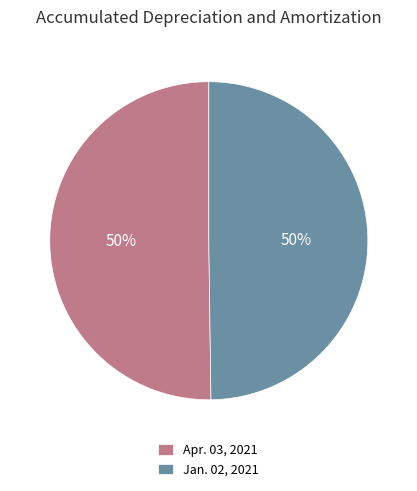

Is it true that Jan. 02, 2021 is 50% of the pie?

True